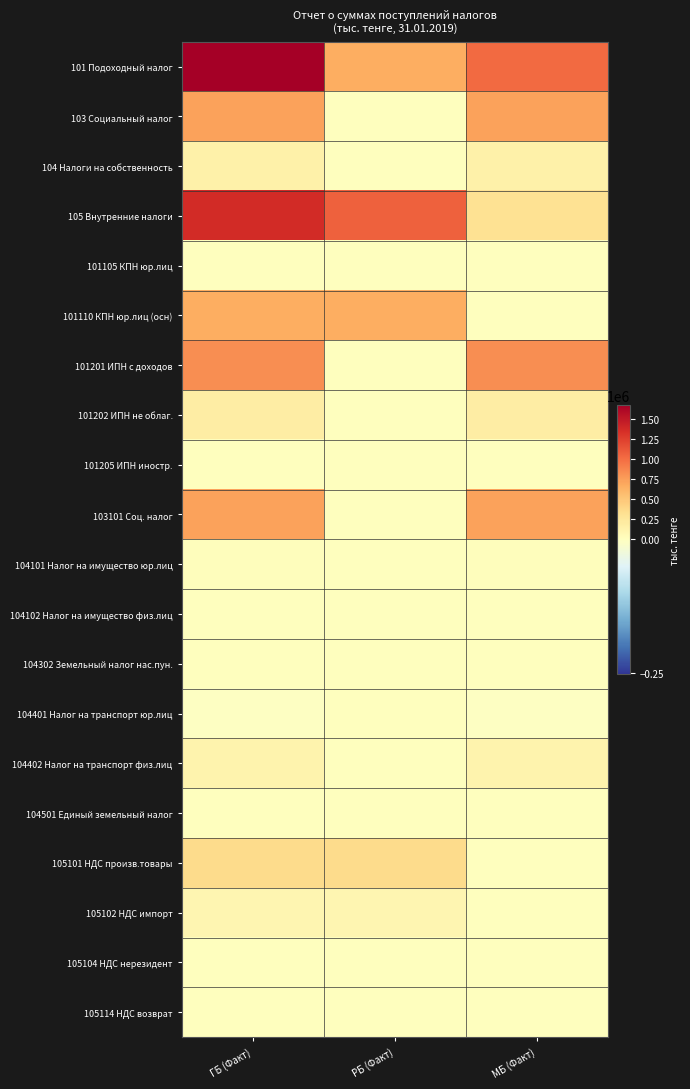

How many data points does each series have?

3